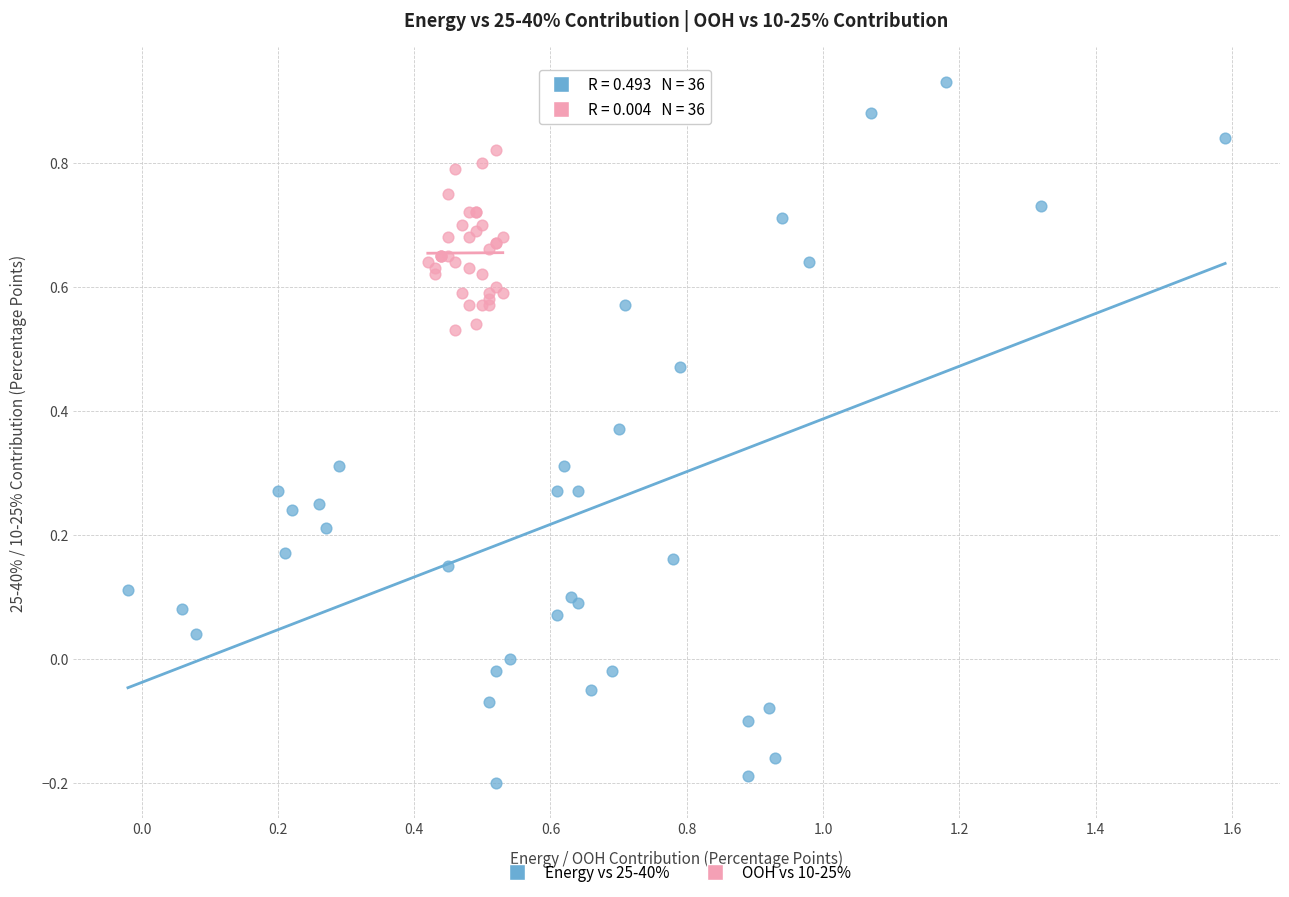

Which series reaches the minimum Y coordinate?

Energy vs 25-40%